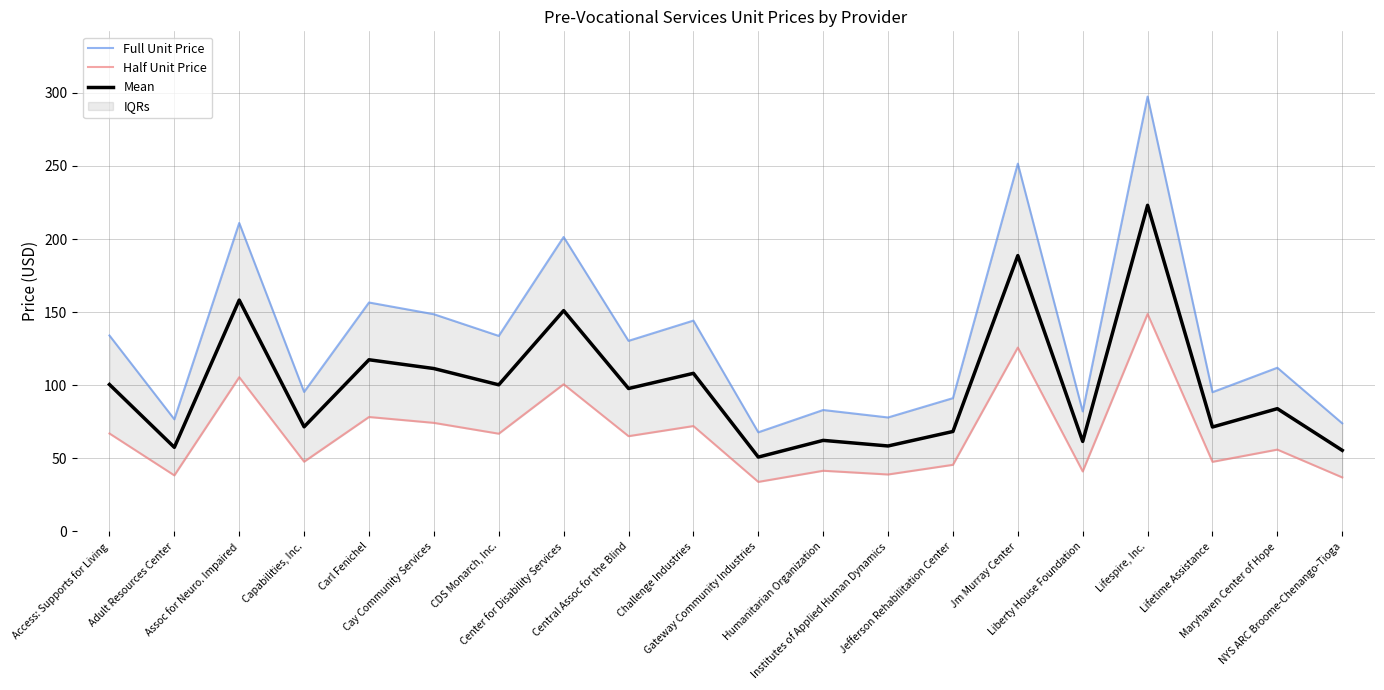

At which category does the chart reach its minimum across all series?

Gateway Community Industries